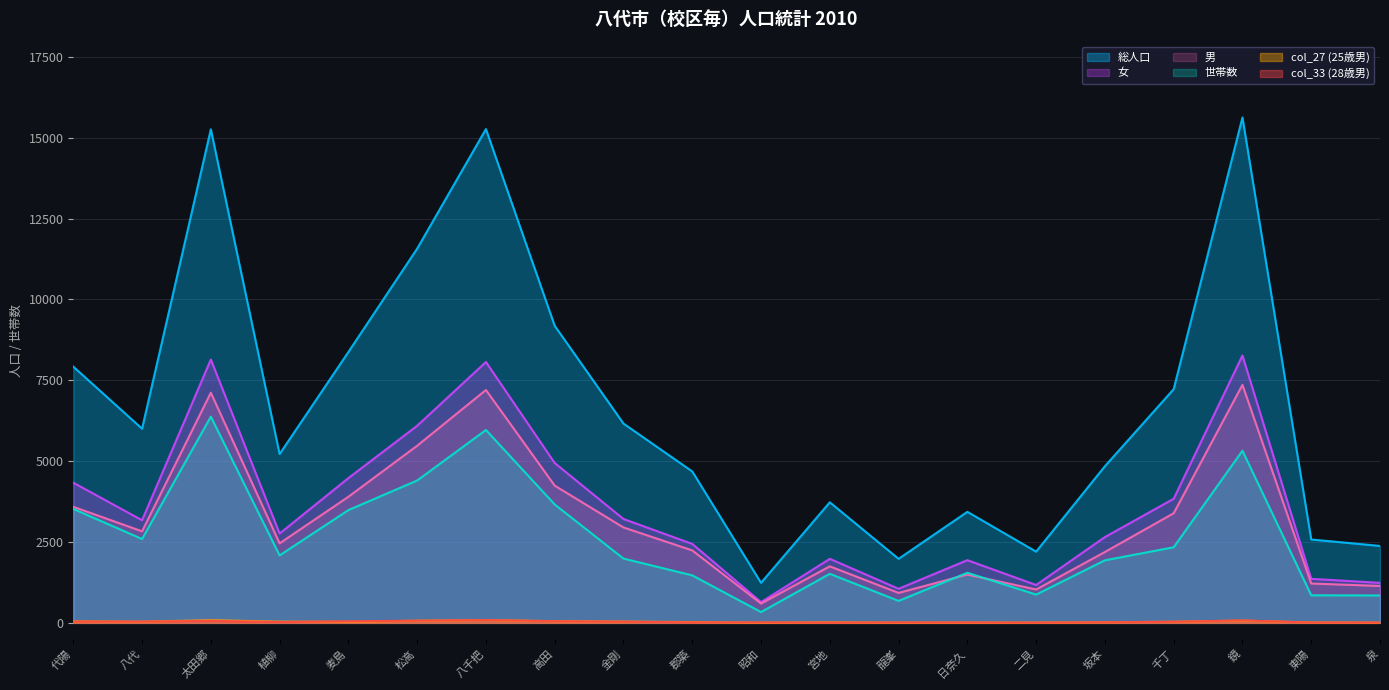

What are all the series names shown in the legend?

総人口, 女, 男, 世帯数, col_27 (25歳男), col_33 (28歳男)